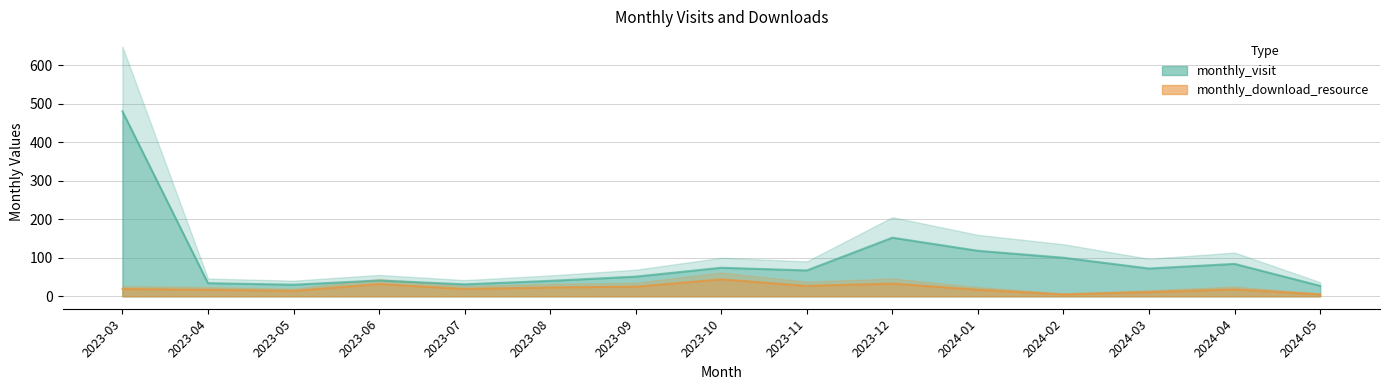

What position from the right is 2023-12?

6